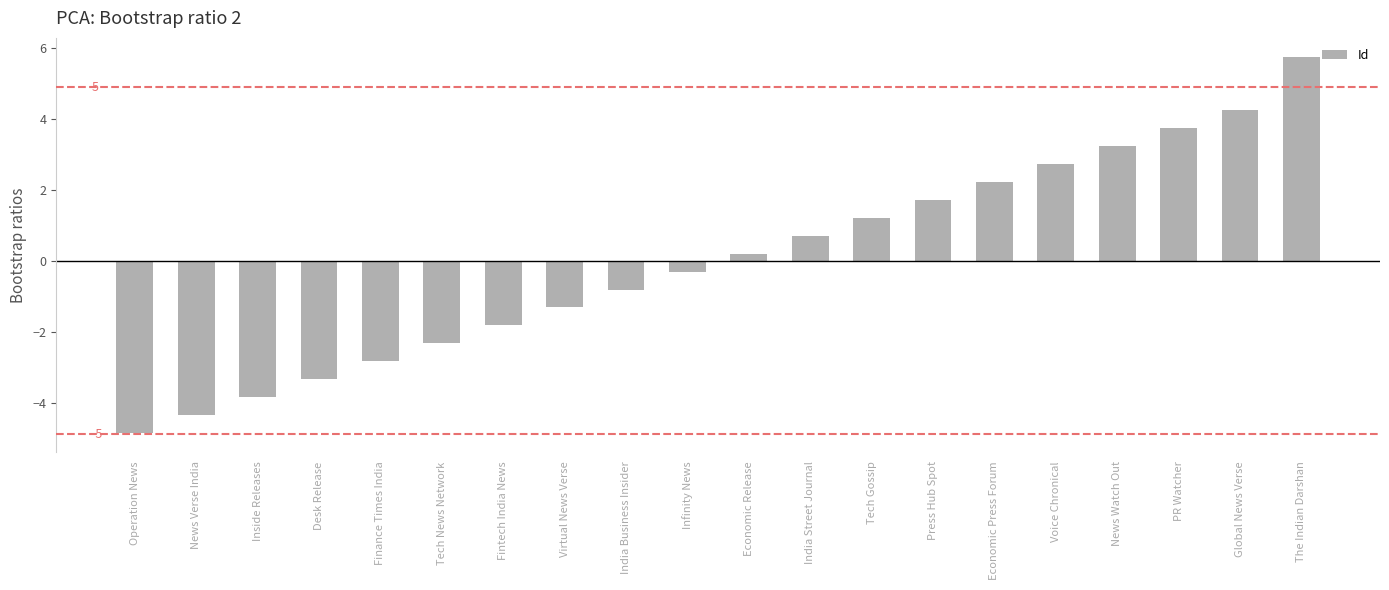

How many values are below 0?

10